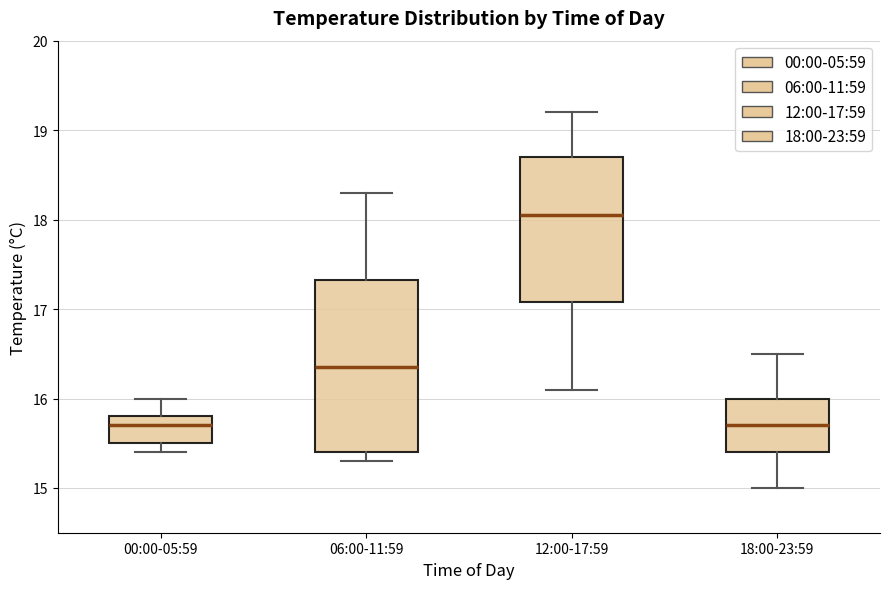

Reading left to right, transcribe this box plot: for each box, give where its median line is, the range the box spans, and where its two whiskers end, as read against the y-axis. The values are not printed on the chart, so give them approximately, as read against the axis.

00:00-05:59: median 15.7, box 15.5 to 15.8, whiskers 15.4 to 16.0
06:00-11:59: median 16.4, box 15.4 to 17.3, whiskers 15.3 to 18.3
12:00-17:59: median 18.1, box 17.1 to 18.7, whiskers 16.1 to 19.2
18:00-23:59: median 15.7, box 15.4 to 16.0, whiskers 15.0 to 16.5